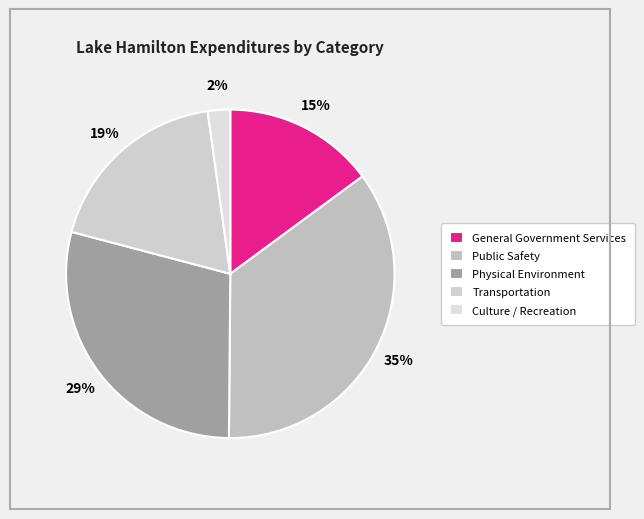

The Culture / Recreation slice represents 2% of the pie. True or false?

True